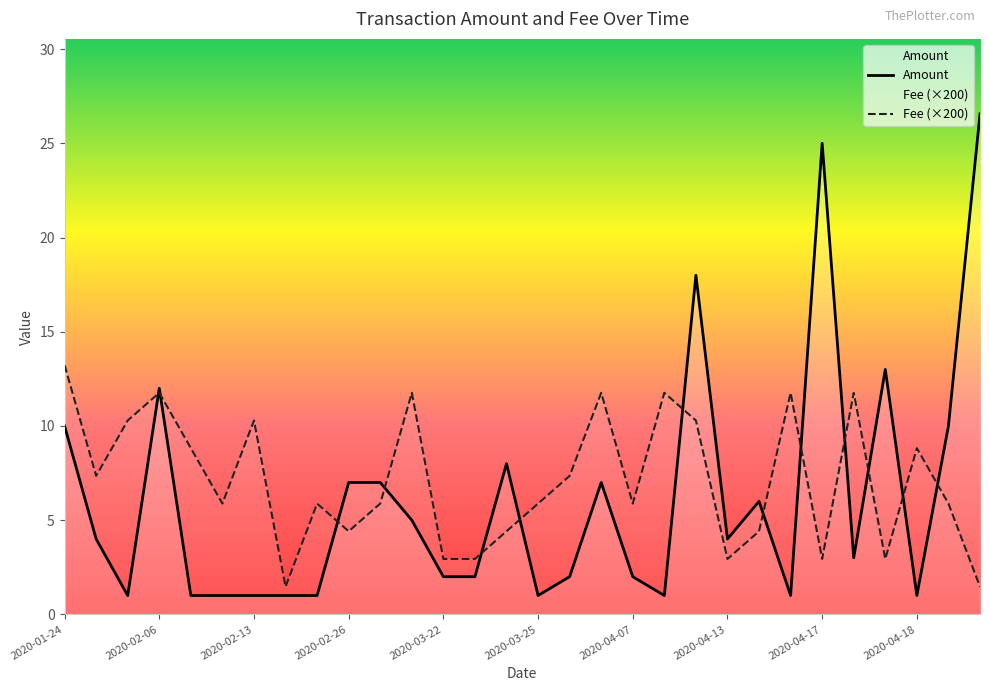

The value of Amount at 2020-04-13 is 4.0. True or false?

True